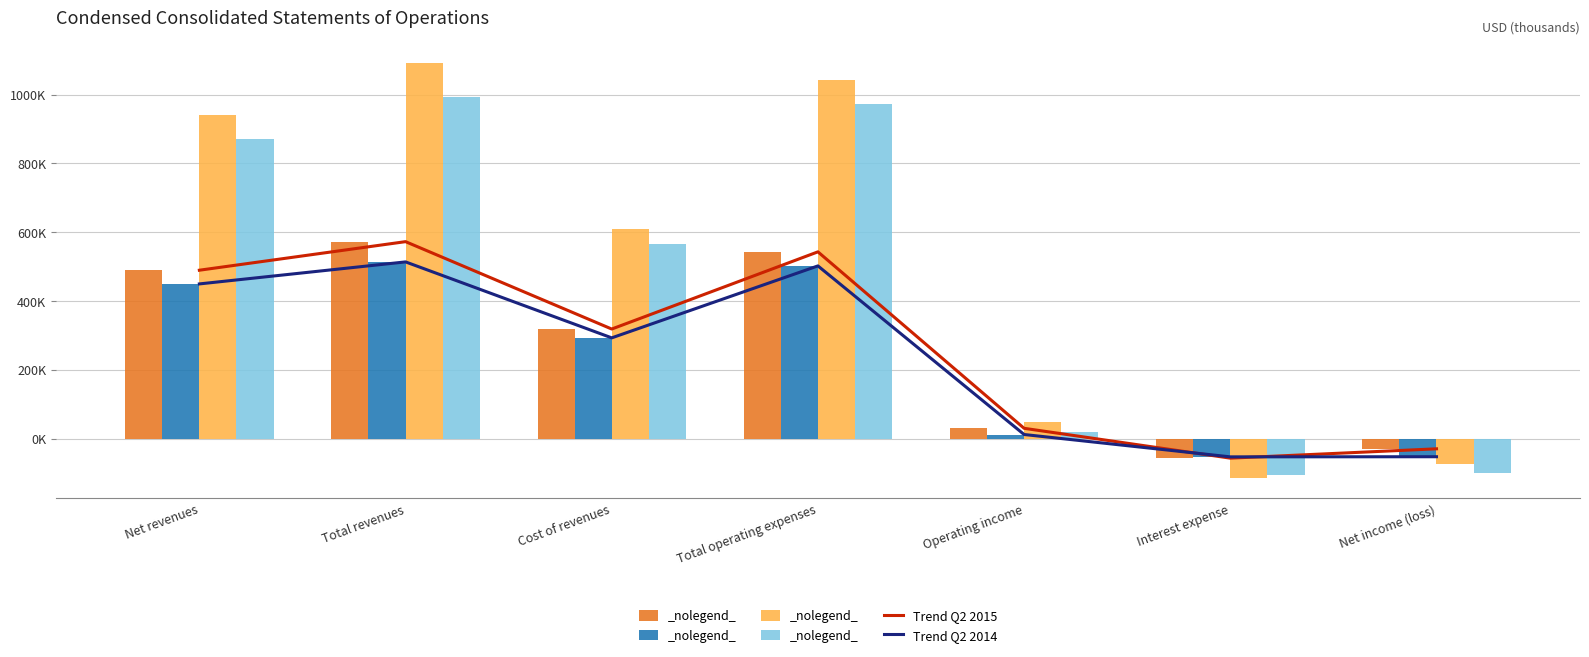

Where does the Trend Q2 2015 series first go above 318390?

Net revenues